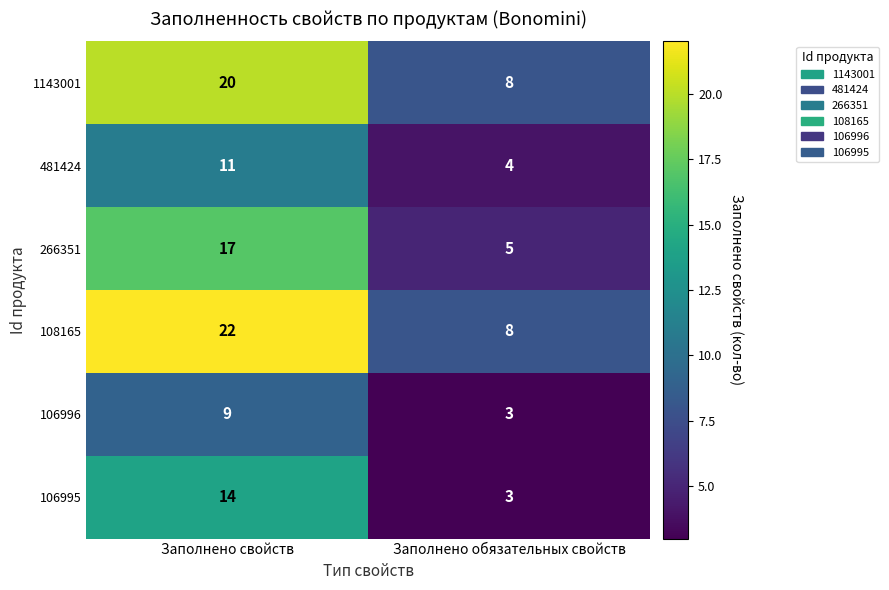

What is the sum of the 266351 values at Заполнено свойств and Заполнено обязательных свойств?

22